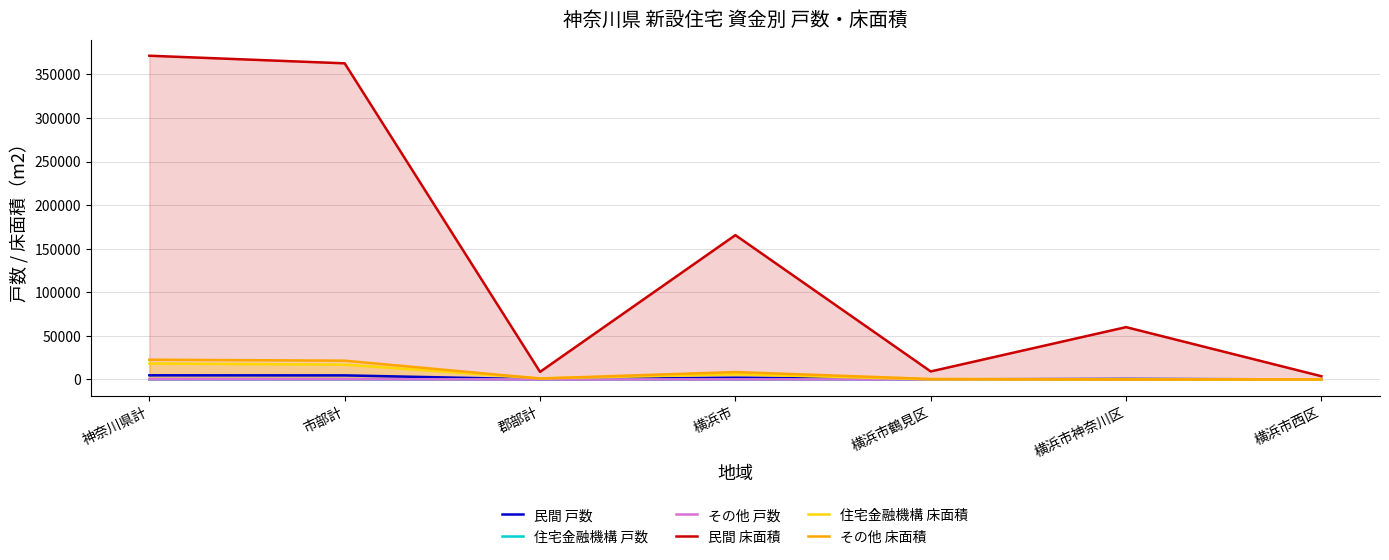

What is the label of the 6th point from the right?

市部計